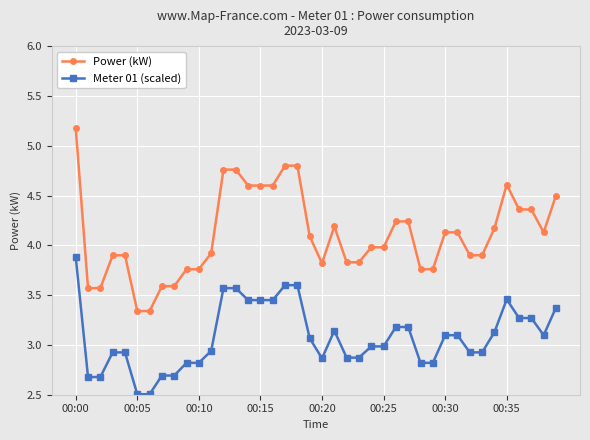

Which series has the largest total across all categories?

Power (kW)